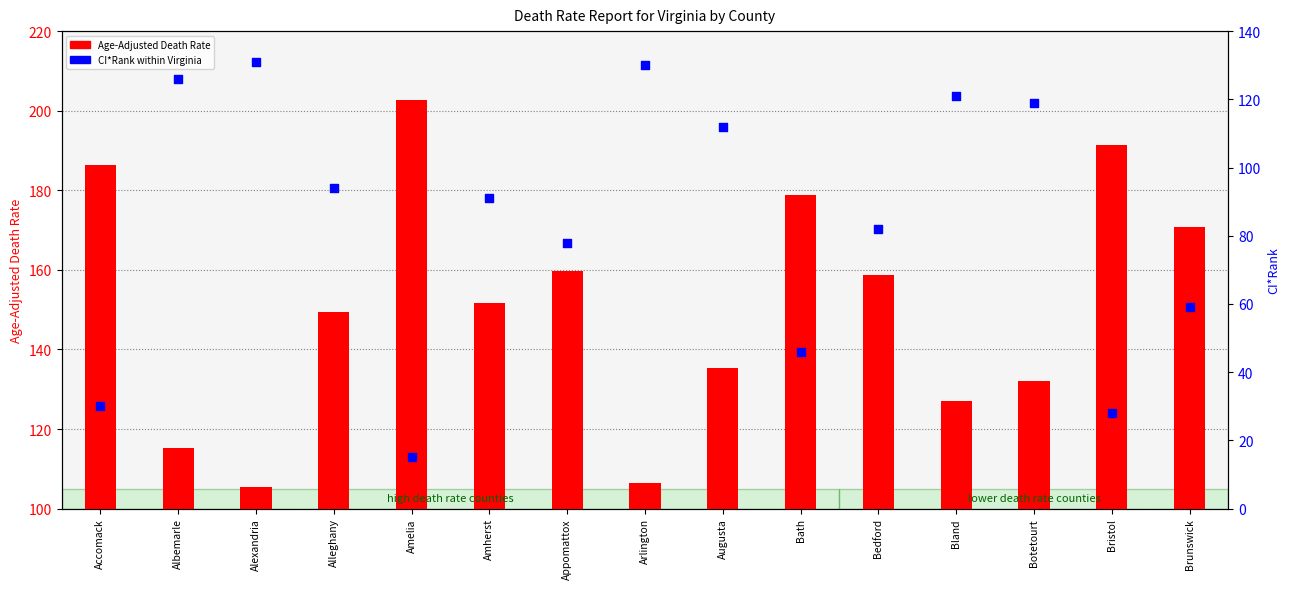

At which category is the sum across all series the highest?

Botetourt